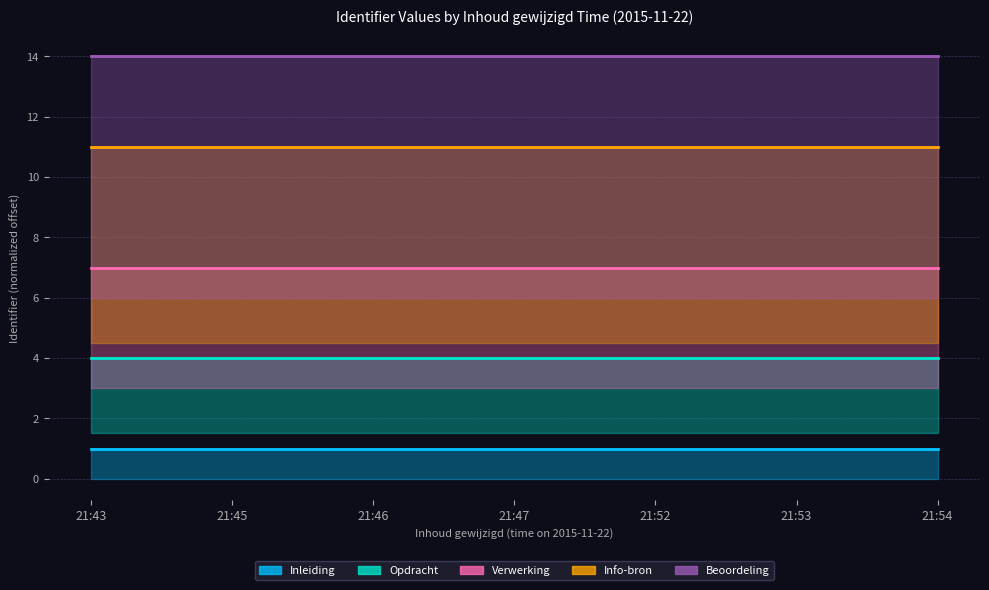

List the series in order of their overall mean, lowest first.

Inleiding, Opdracht, Verwerking, Info-bron, Beoordeling